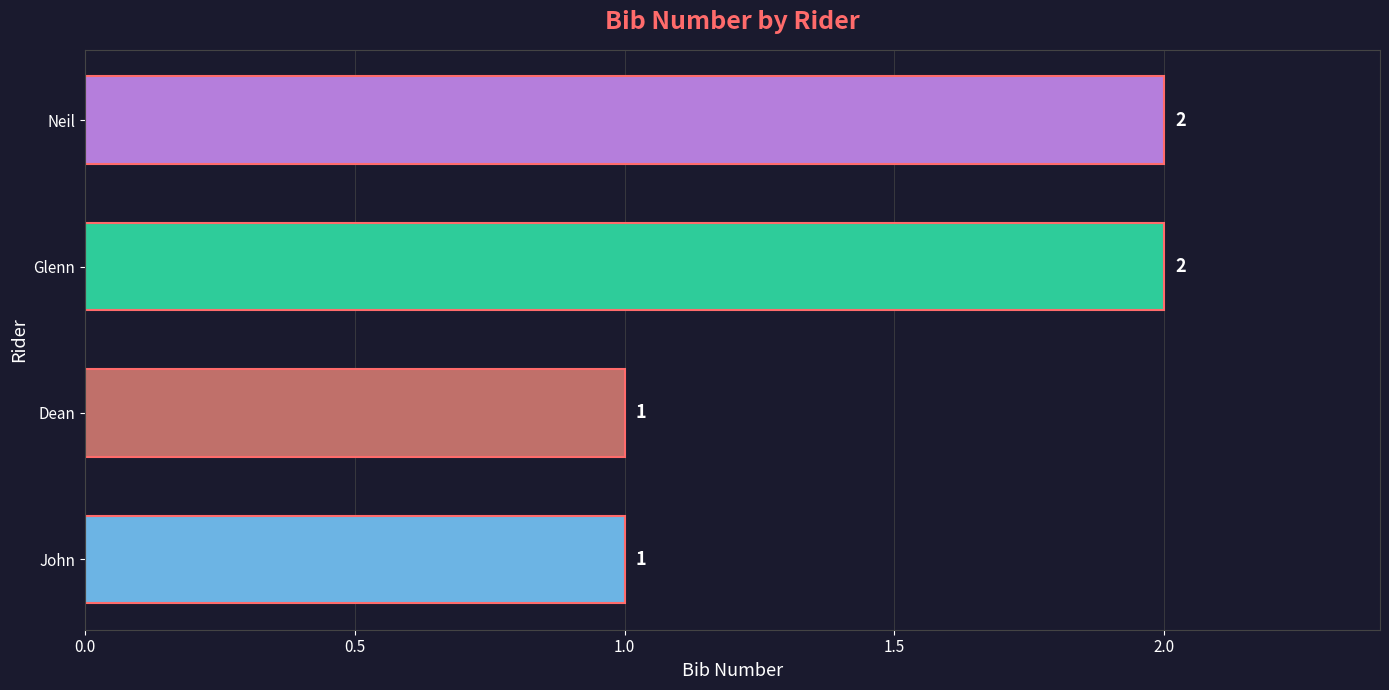

True or false: the data shows 2 at Glenn.

True